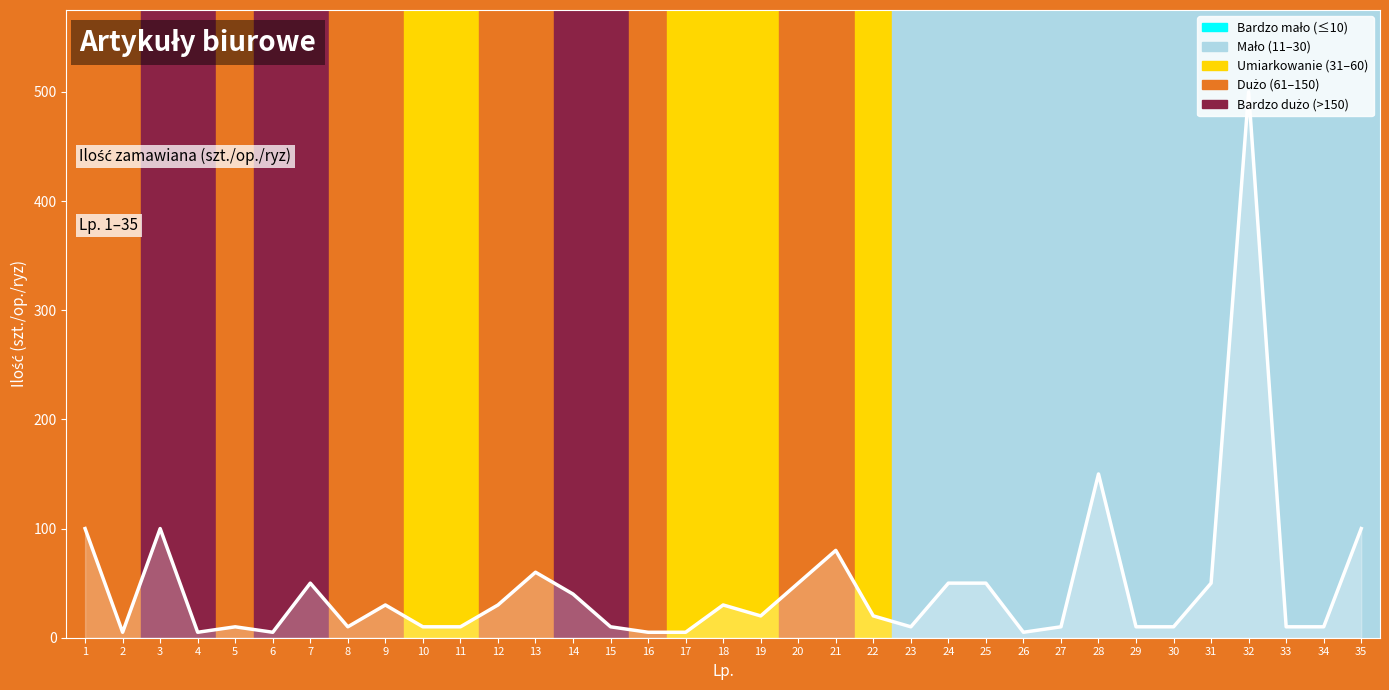

Which label corresponds to the largest value in the chart?

32